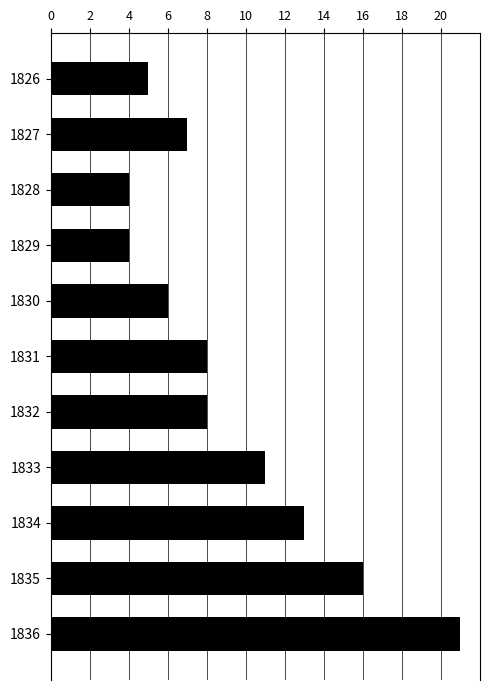

At which category does the chart reach its peak across all series?

1836